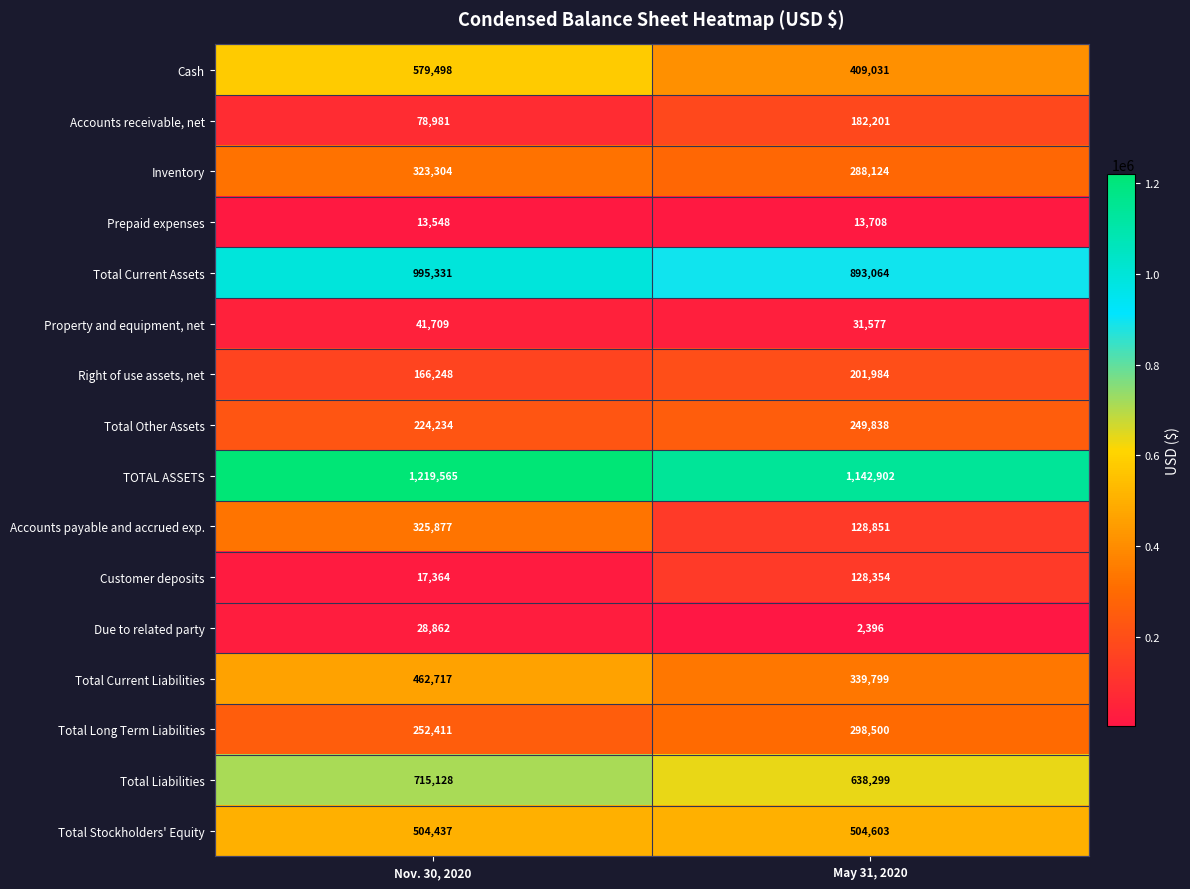

The value of Due to related party at Nov. 30, 2020 is 28862. True or false?

True